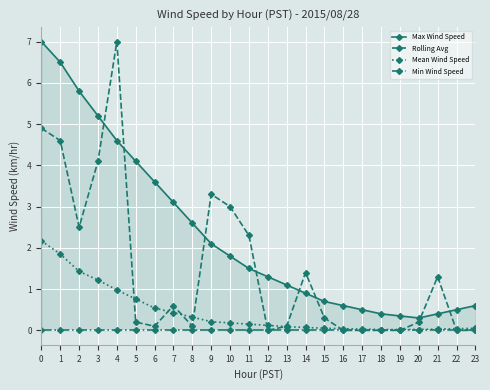

At how many categories does at least one series exceed 2?

12